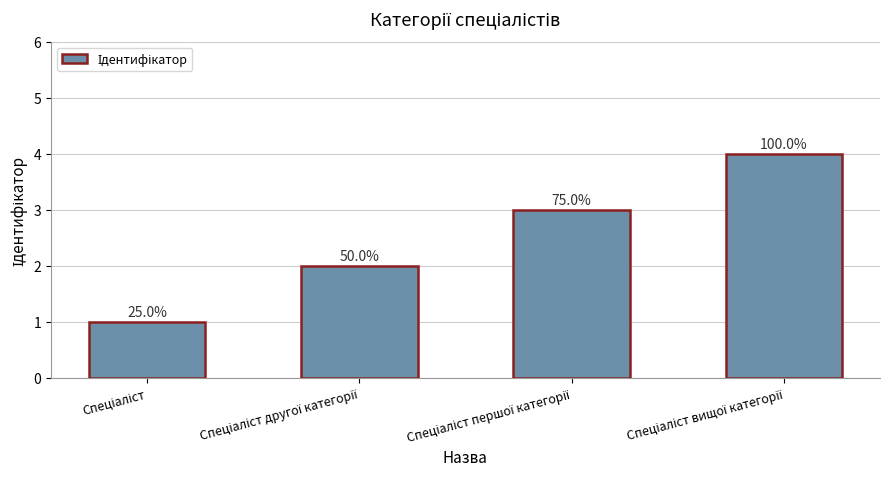

What is the difference between the maximum and second lowest values?

2